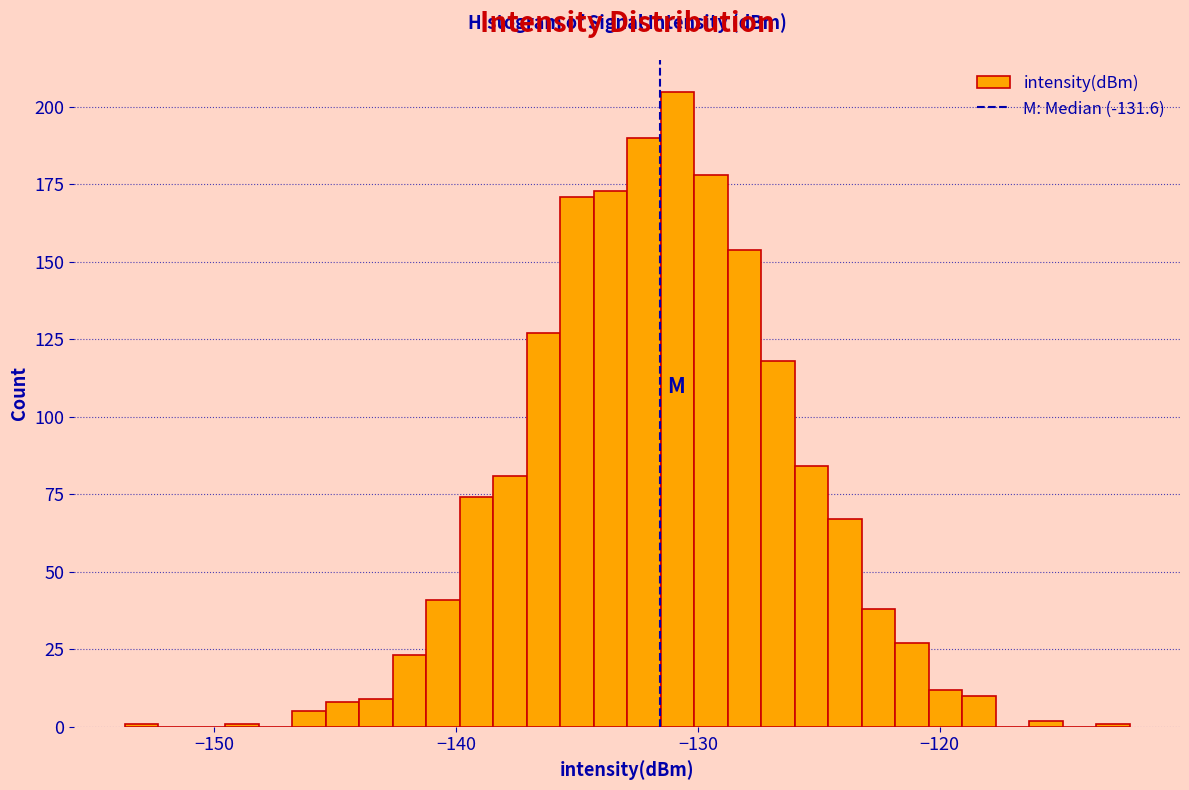

Around what value on the x-axis is the tallest bar? Give the approximate position of its centre, as read against the axis.

-131